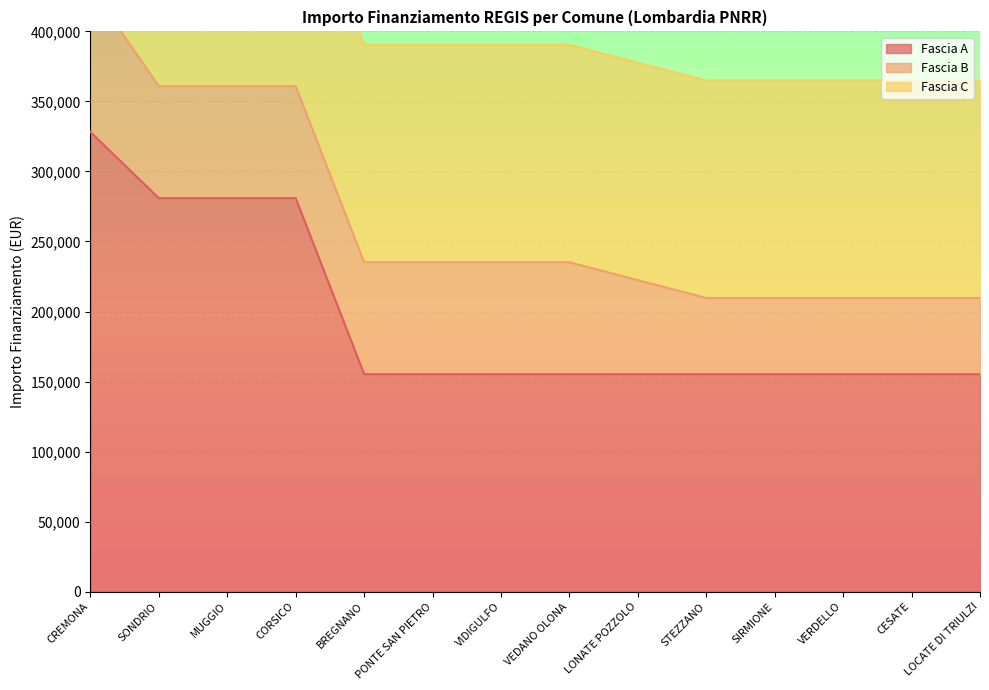

What is the total value across all series at CREMONA?

586838